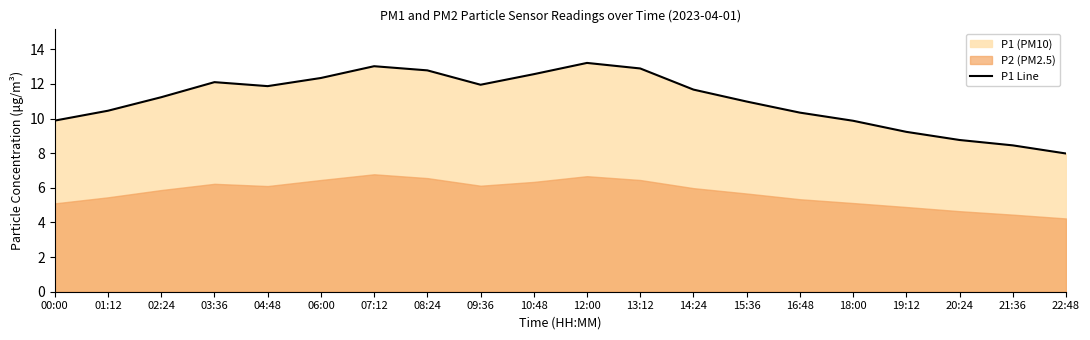

The chart shows a value of 8.4 at 21:36. True or false?

True